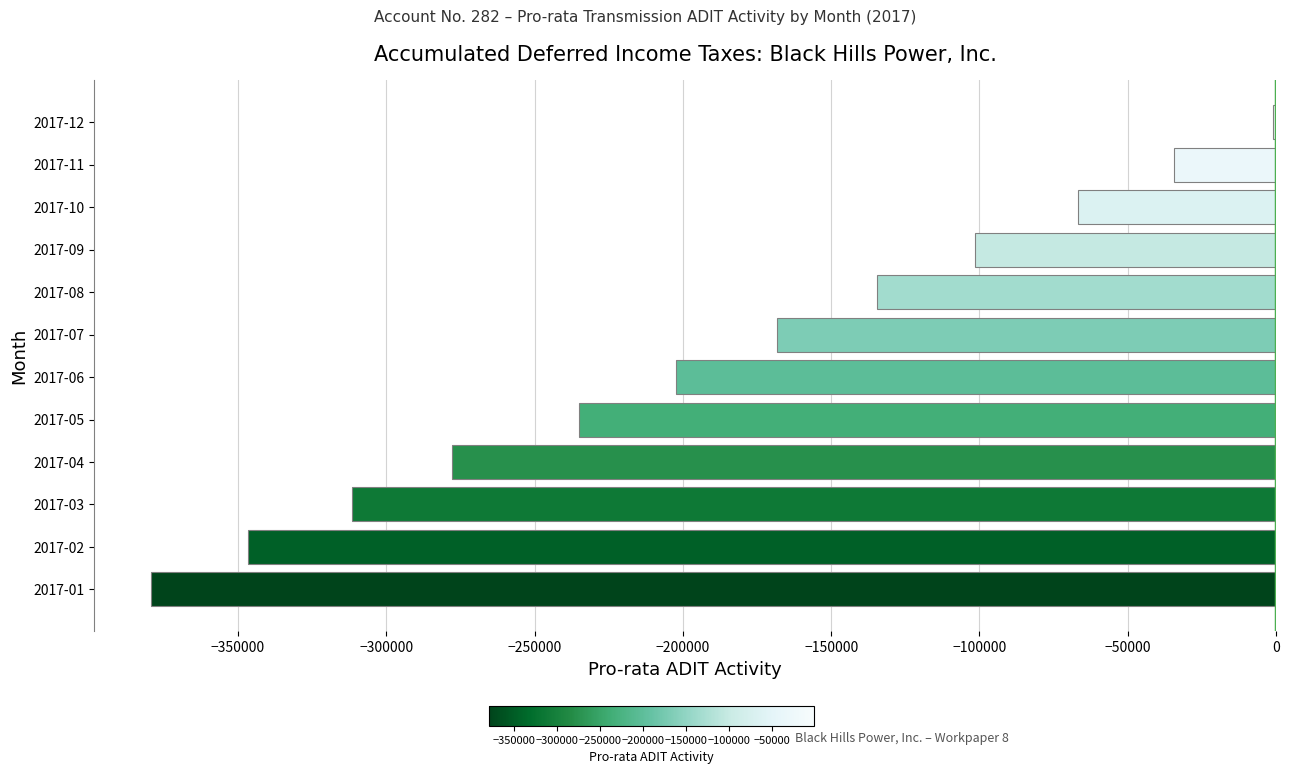

At which label is the value closest to -190248?

2017-06